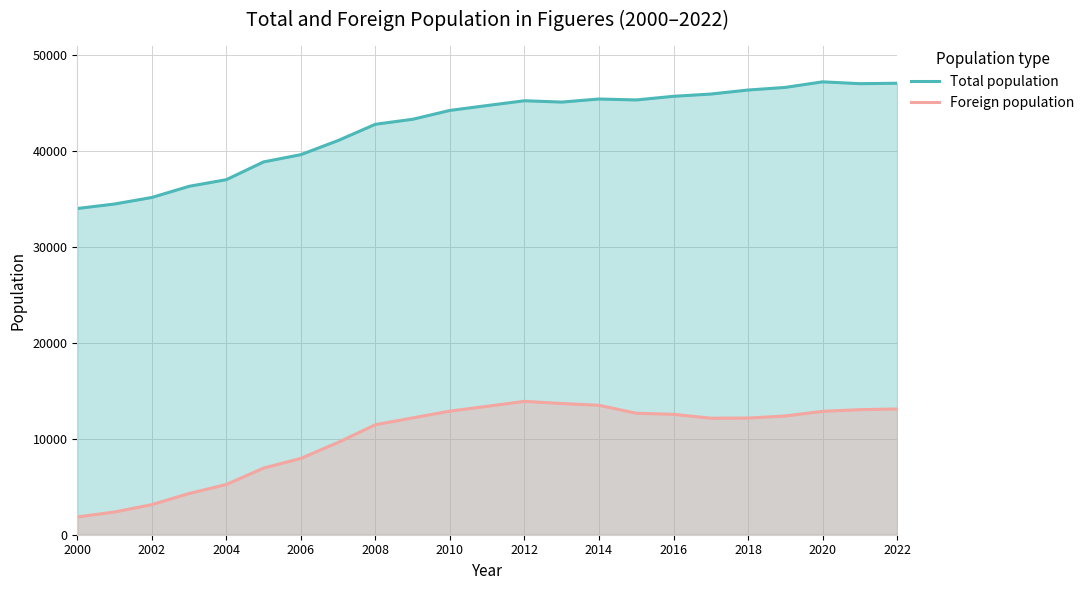

Rank the series at 2020 from highest to lowest value.

Total population, Foreign population